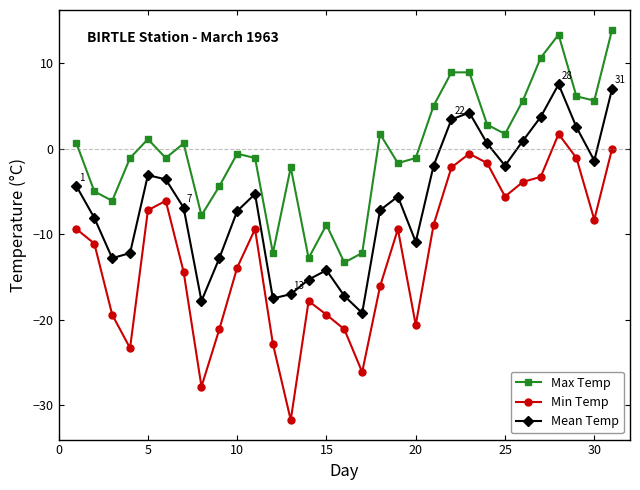

Rank the series by their average value, from lowest to highest.

Min Temp, Mean Temp, Max Temp